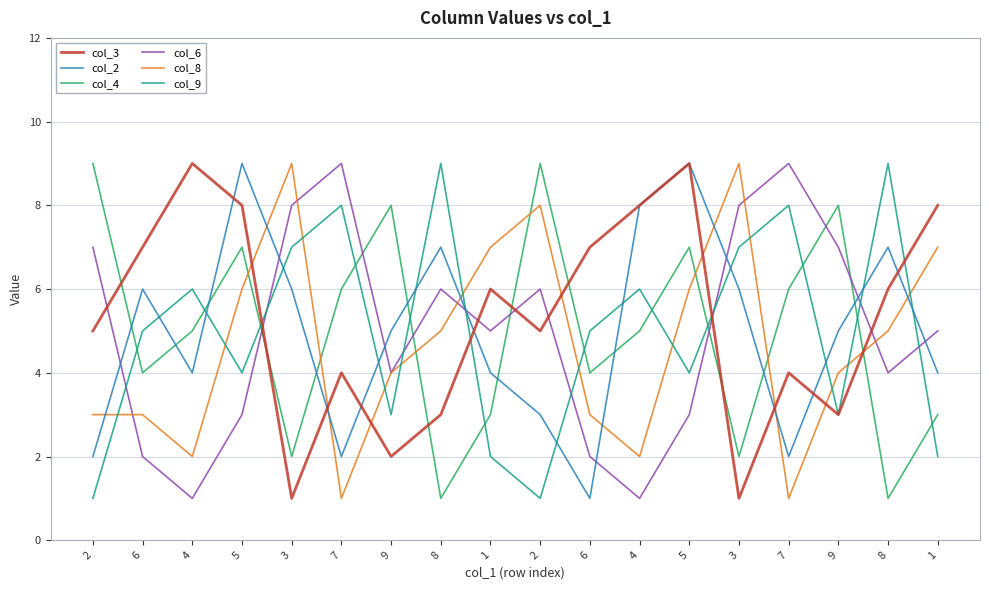

At which label is col_6 closest to 5?

1